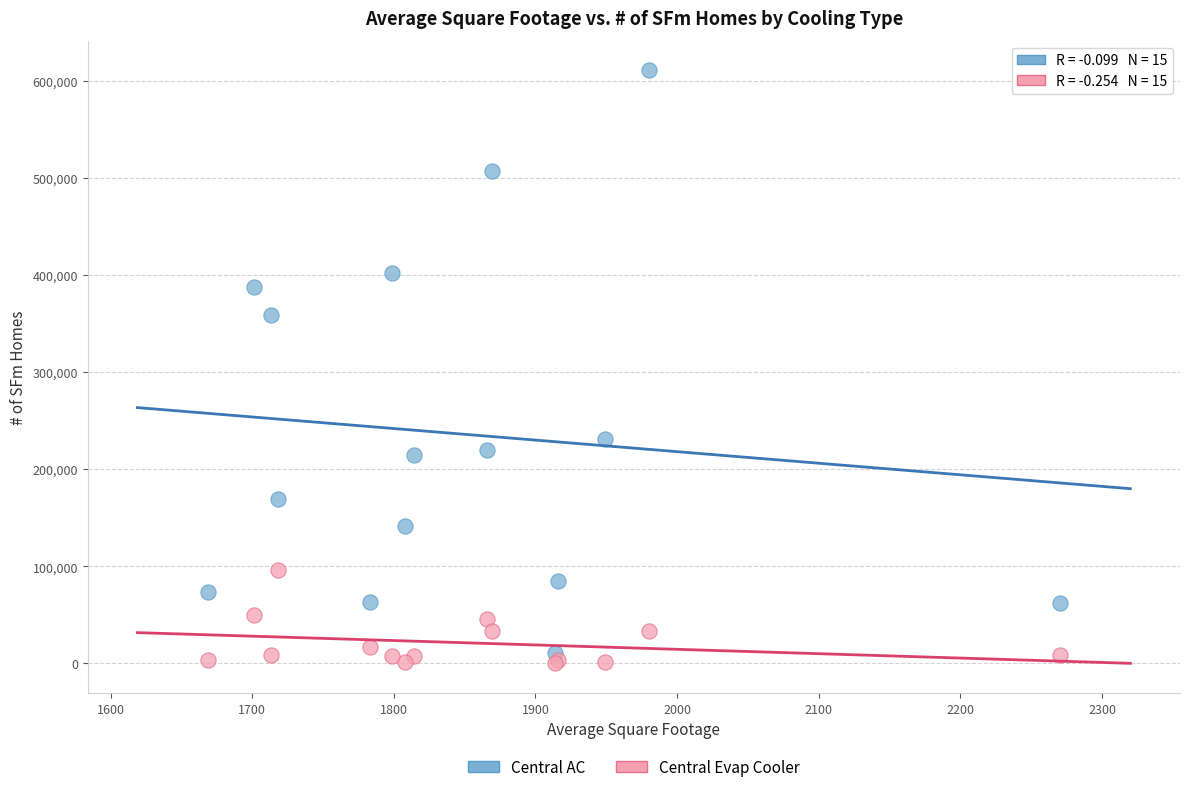

Which series has the widest spread of Y values?

Central AC